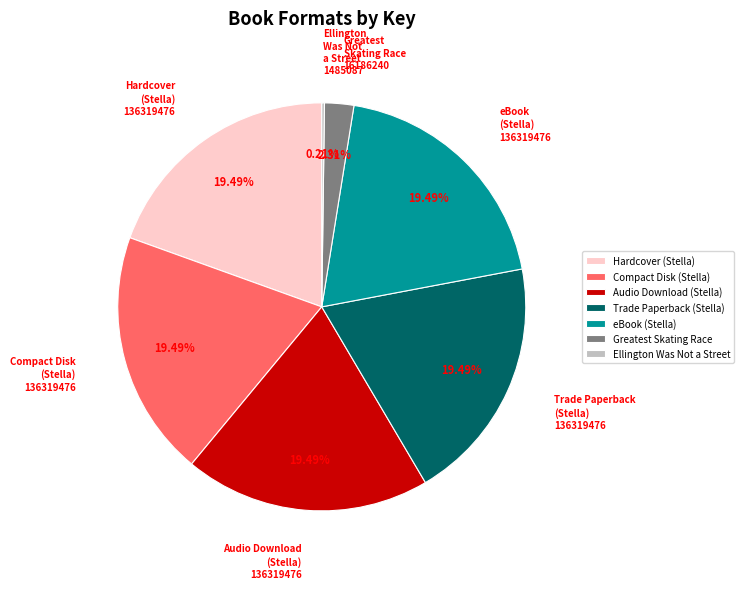

Is it true that Trade Paperback (Stella) is 19% of the pie?

True